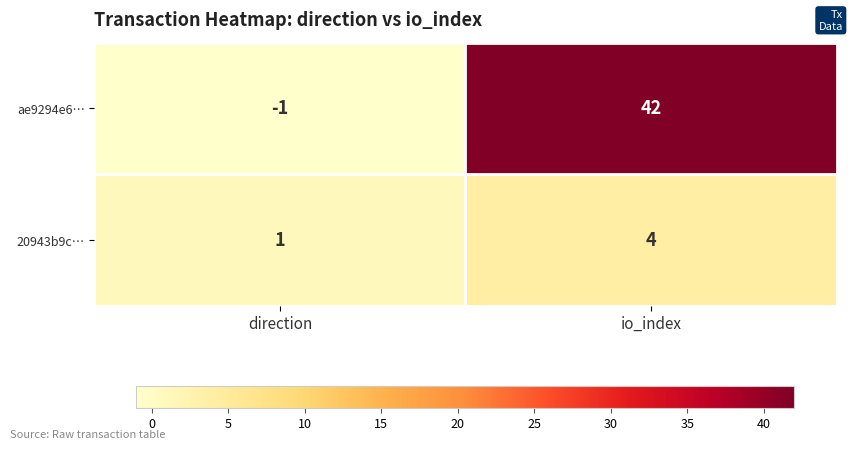

What is the minimum value shown in the chart?

-1